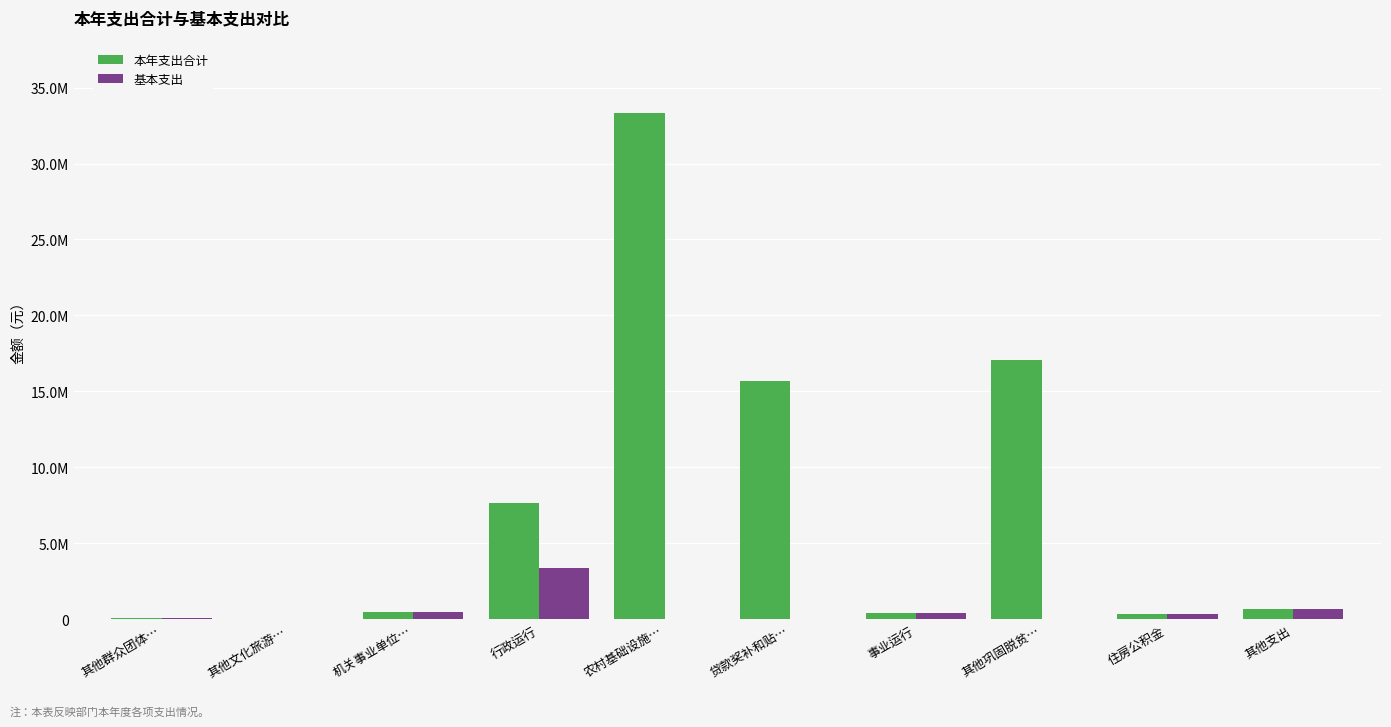

What are all the series names shown in the legend?

本年支出合计, 基本支出